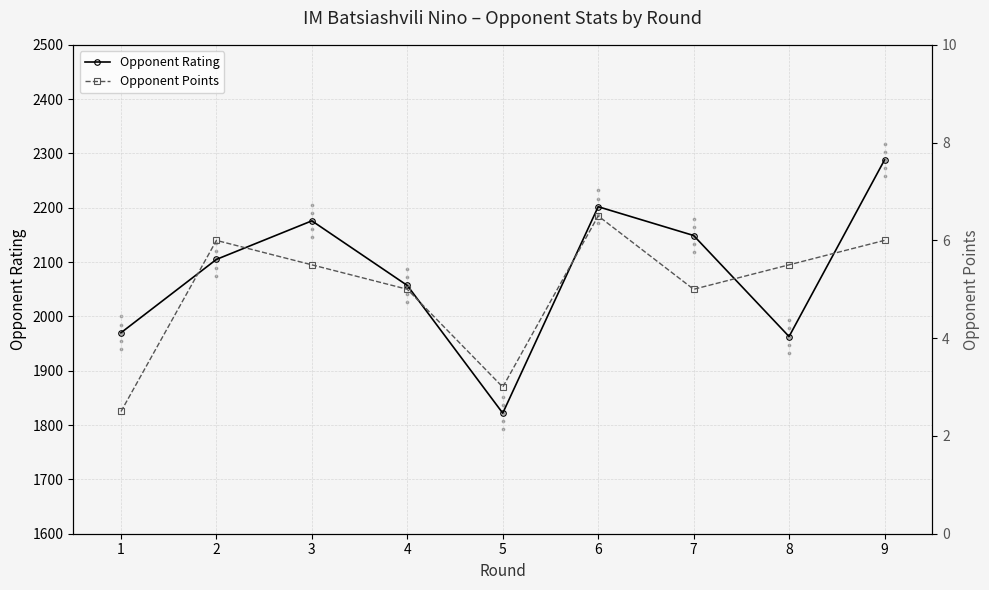

Which series reaches the maximum Y coordinate?

Opponent Rating